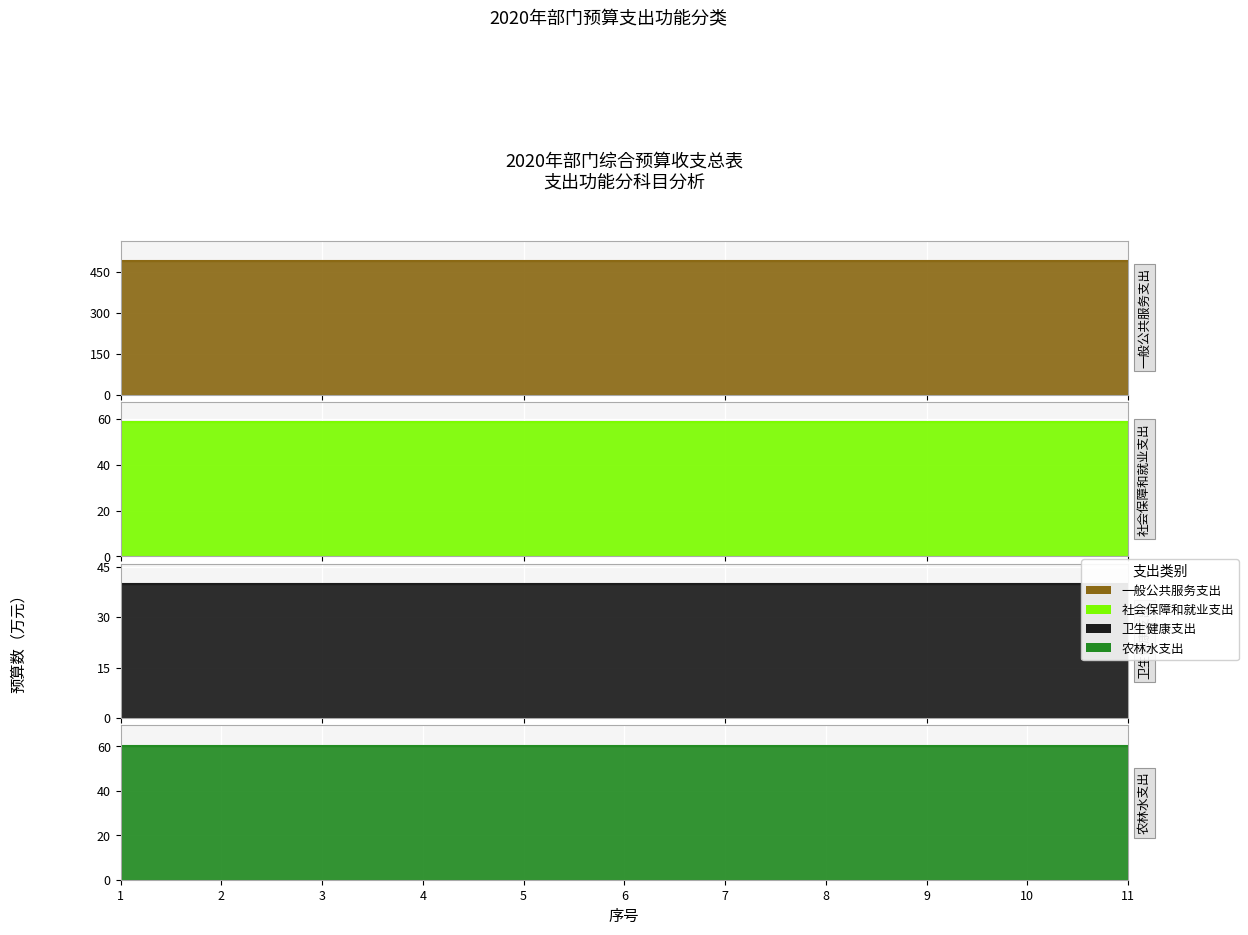

True or false: 一般公共服务支出 and 社会保障和就业支出 intersect in this chart.

False